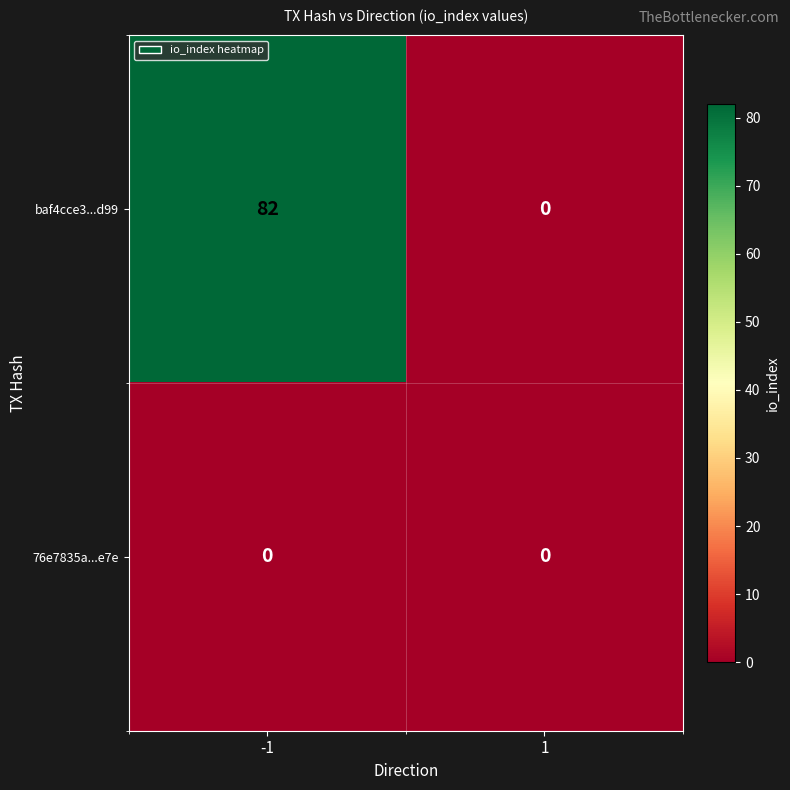

Reading right to left, what are all the values shown in this chart?

baf4cce3...d99: 0	82
76e7835a...e7e: 0	0